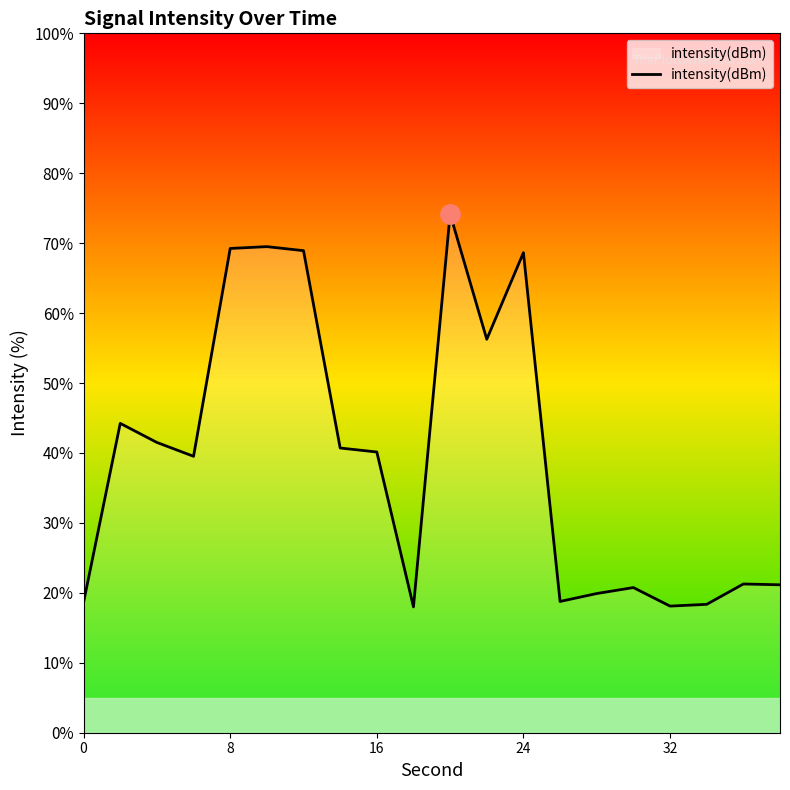

What is the maximum value shown in the chart?

74.2